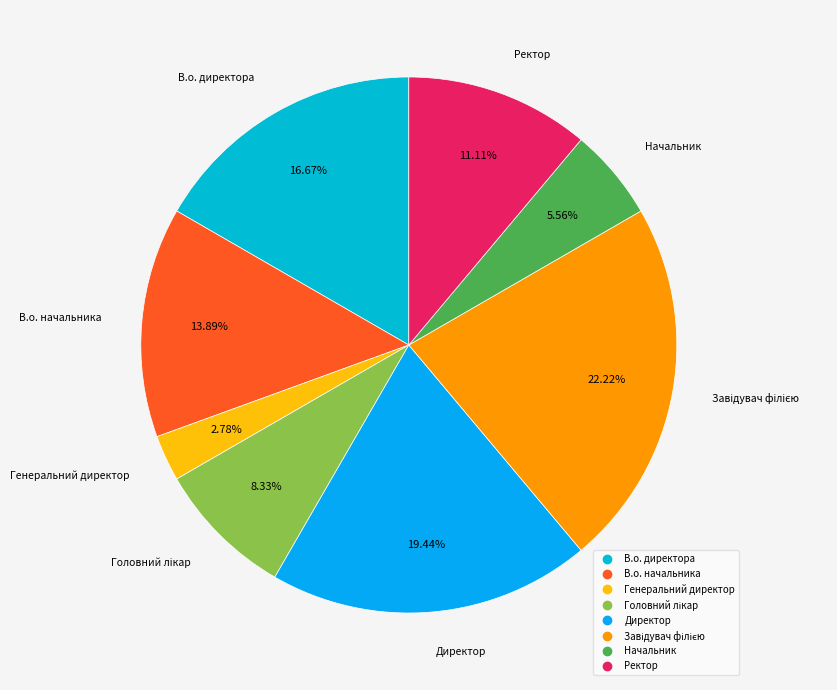

How many segments does this pie chart have?

8